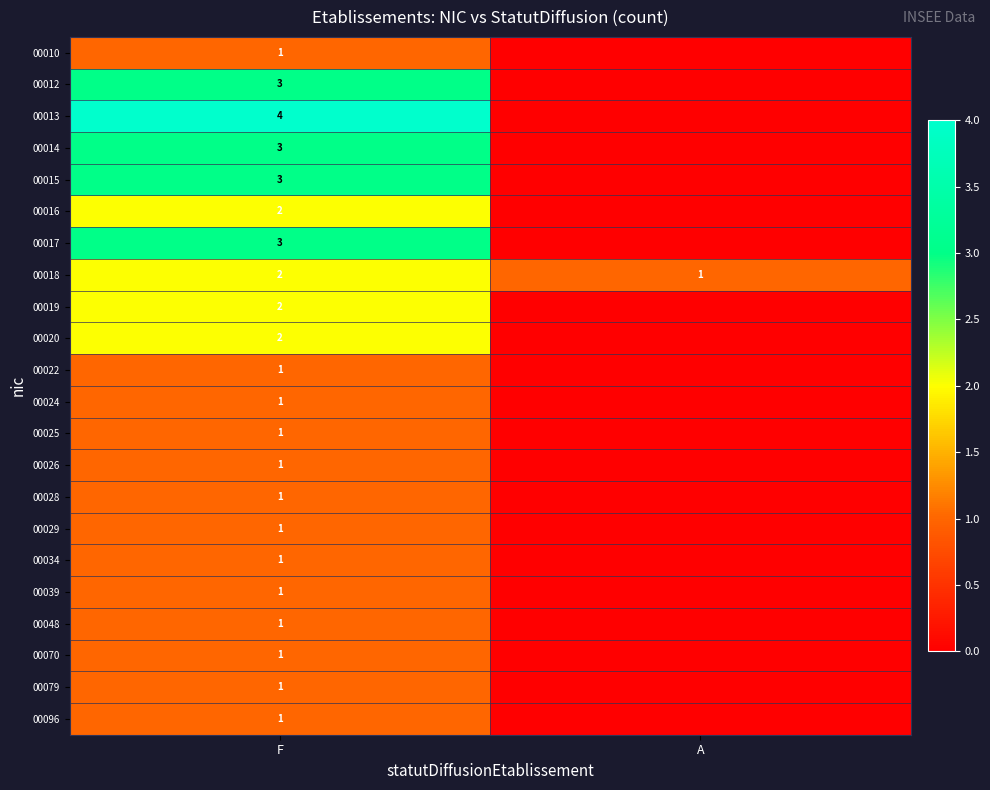

Is it true that 00070 equals 1 at F?

True